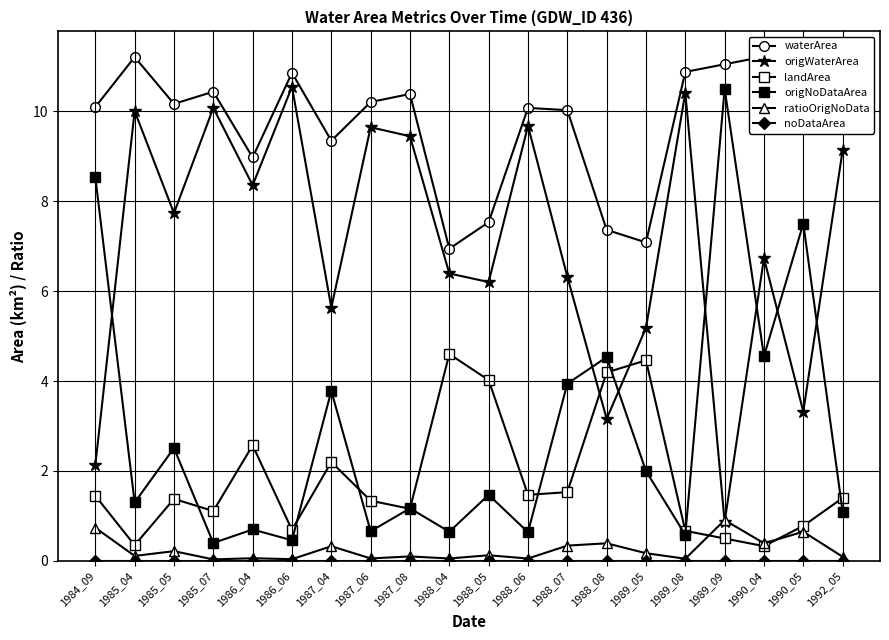

What is the sum of all landArea values?

36.2